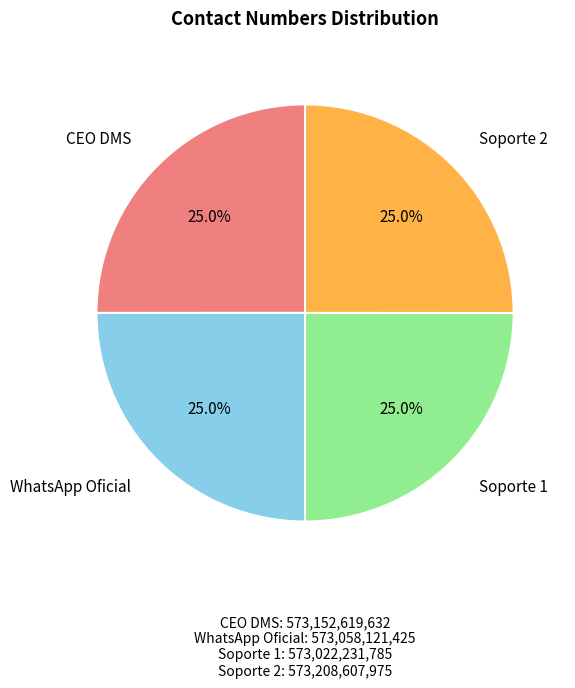

Is there any slice that represents more than half of the pie?

No